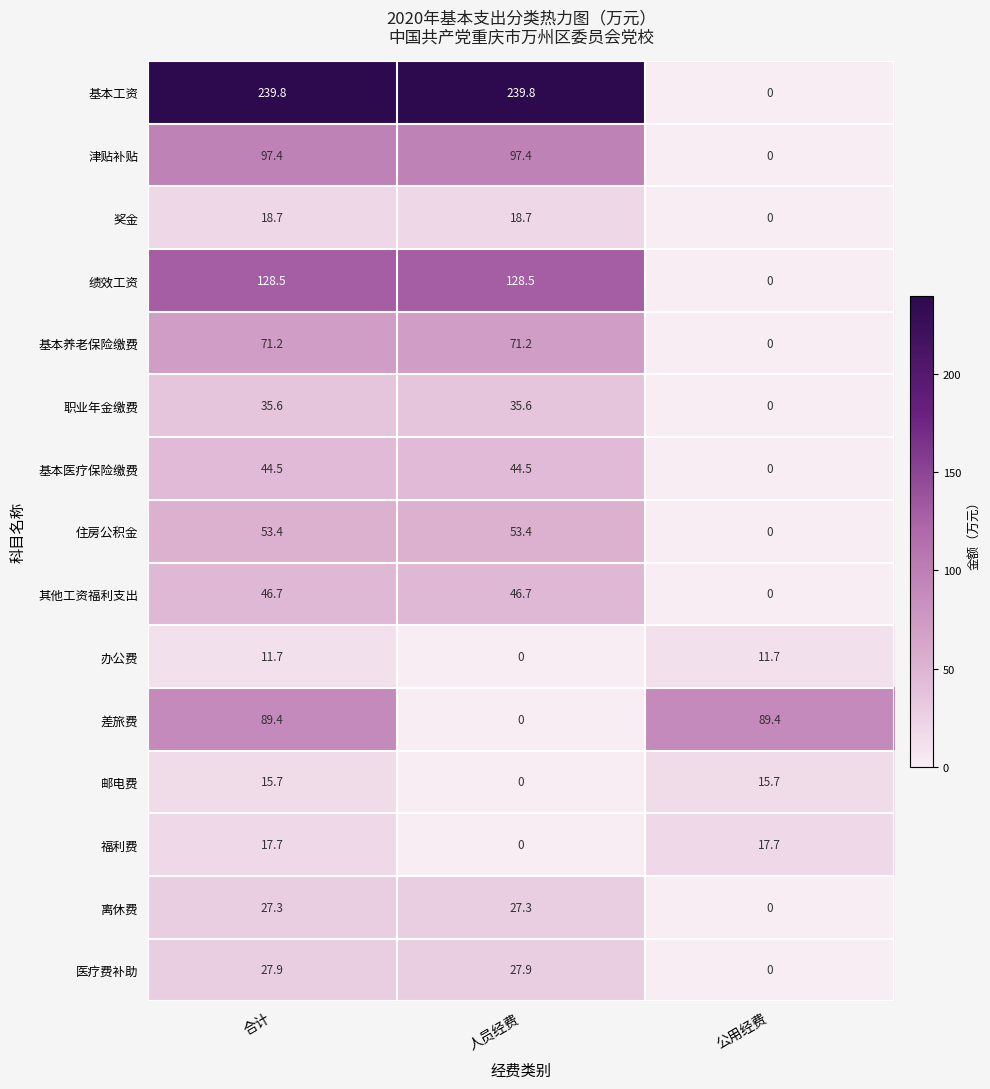

What value does the 住房公积金 series have at 合计?

53.4